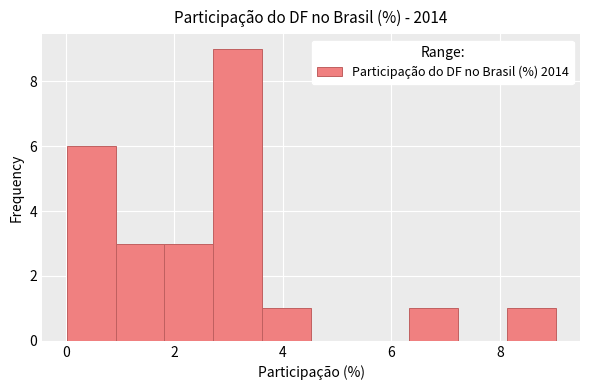

Over which range of the x-axis is the bar tallest?

2.8 to 3.6